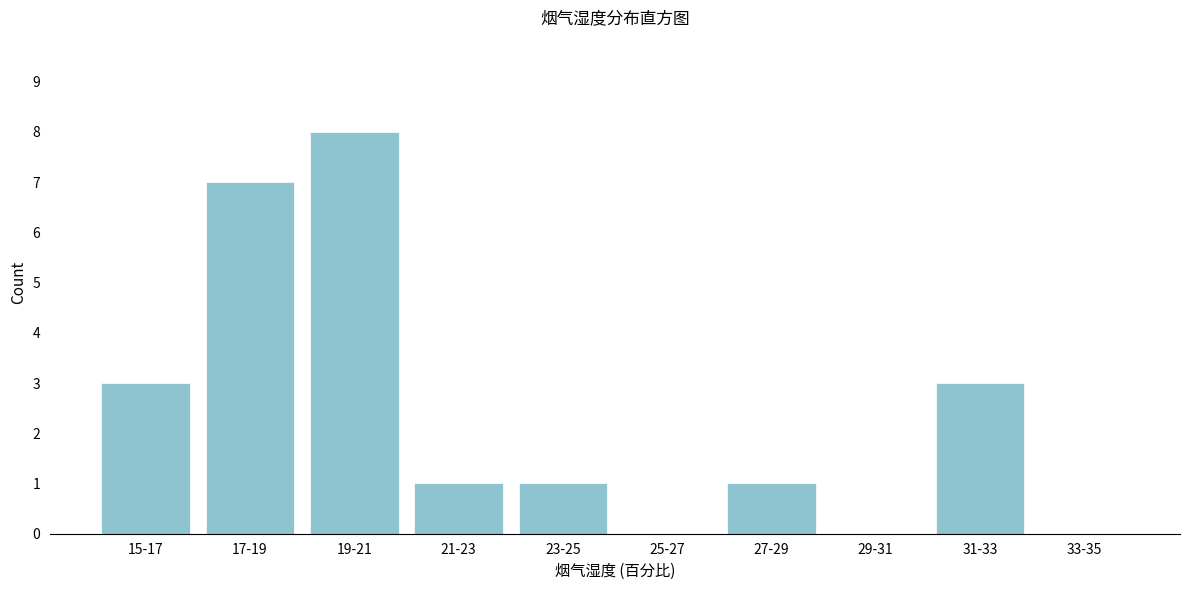

Reading left to right, extract all data points from this chart.

15-17=3	17-19=7	19-21=8	21-23=1	23-25=1	25-27=0	27-29=1	29-31=0	31-33=3	33-35=0